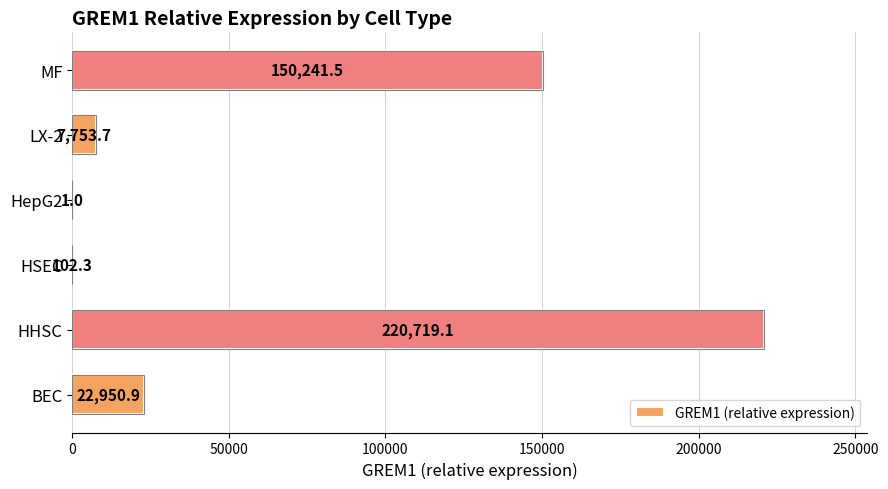

At which category does the chart reach its peak across all series?

HHSC